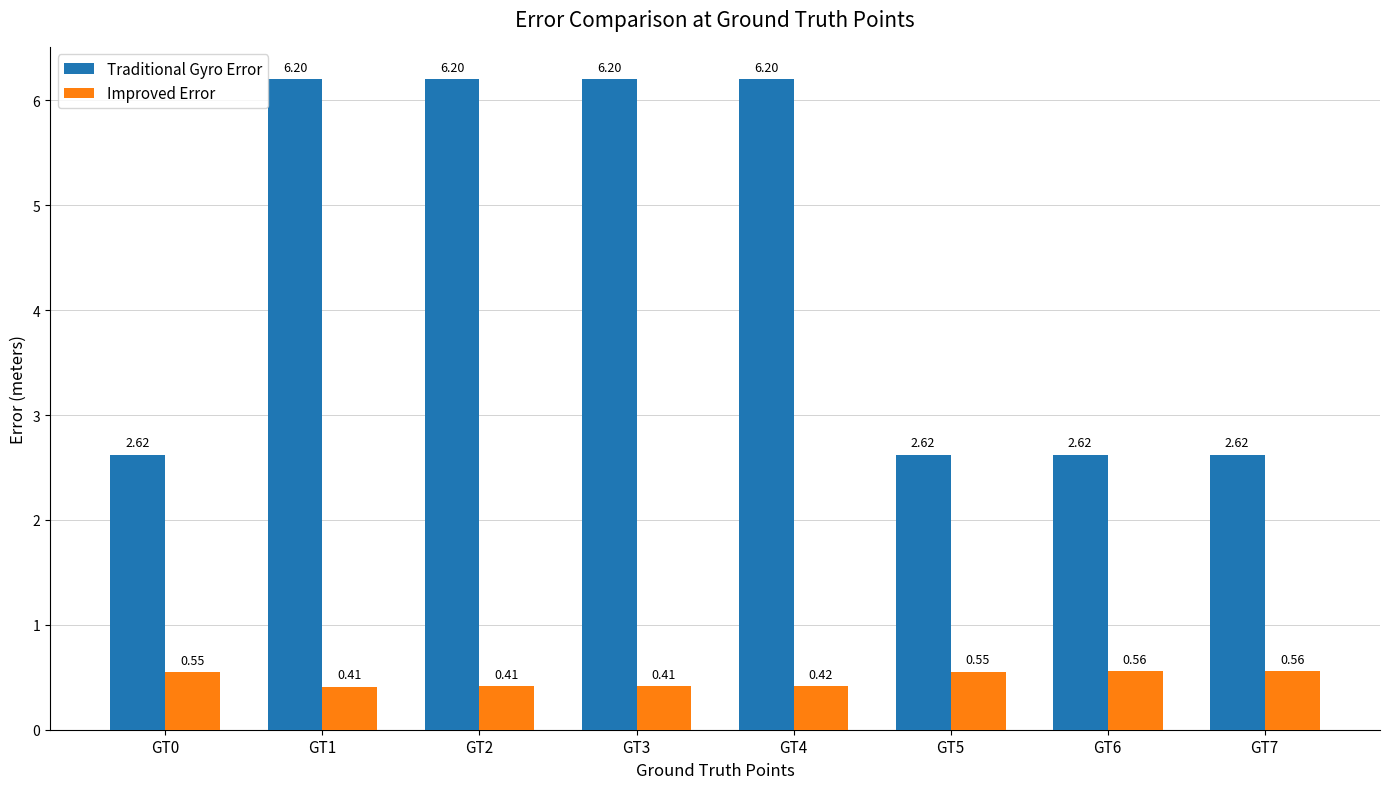

Rank the series by their average value, from highest to lowest.

Traditional Gyro Error, Improved Error